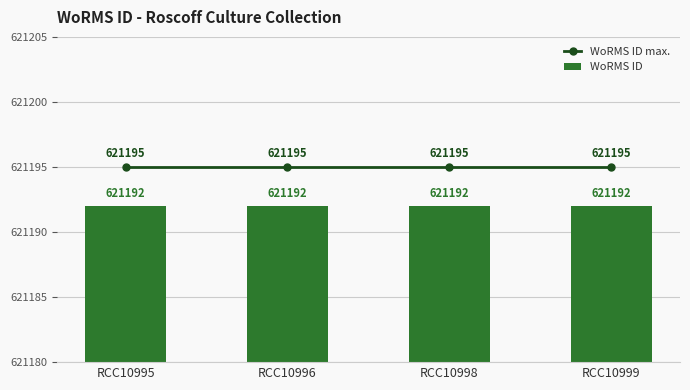

What is the value of the WoRMS ID bar at the 2nd from the left?

621192